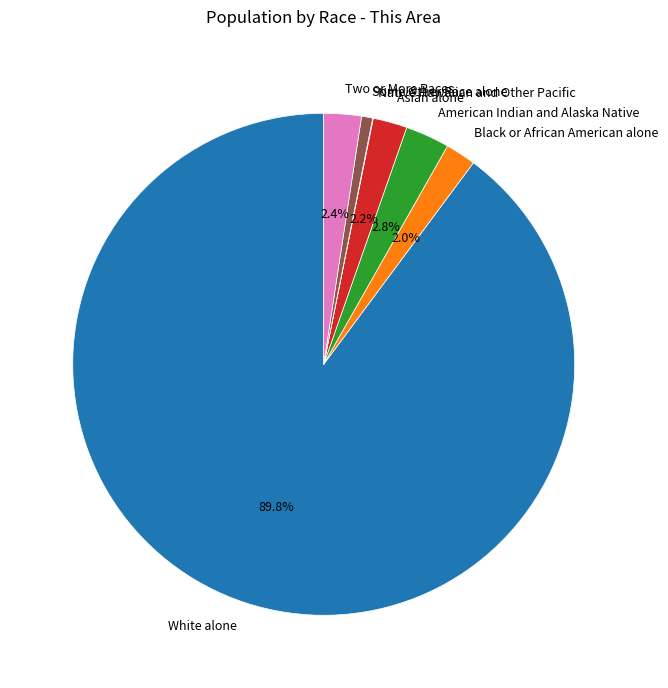

Which category has the biggest portion of the pie?

White alone